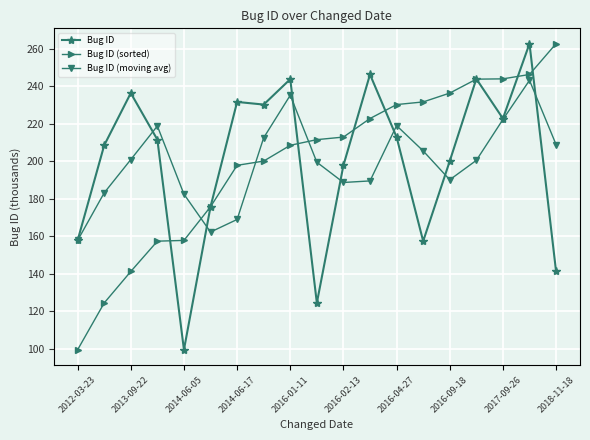

How many interior local peaks does the Bug ID (moving avg) series have?

4